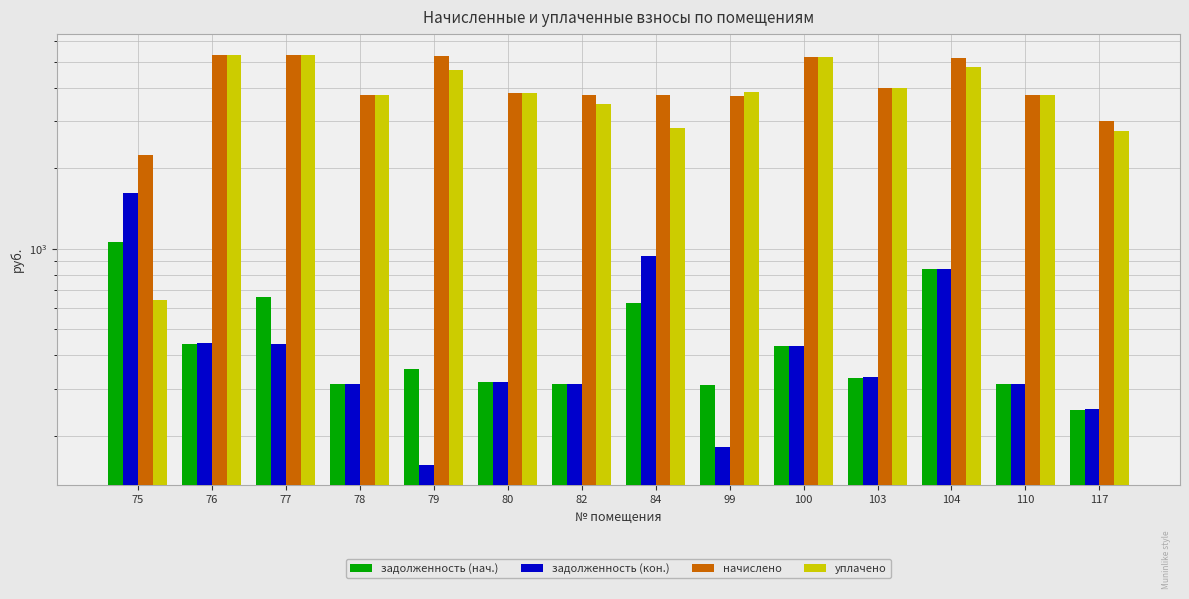

Which series has the largest total across all categories?

начислено